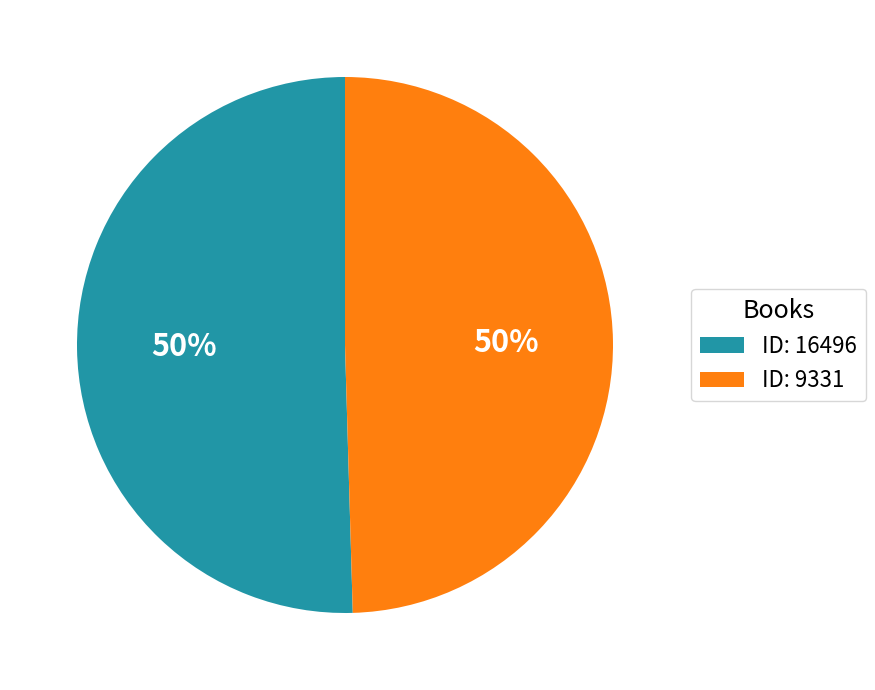

To the nearest percent, what is the combined percentage of ID: 9331 and ID: 16496?

100%